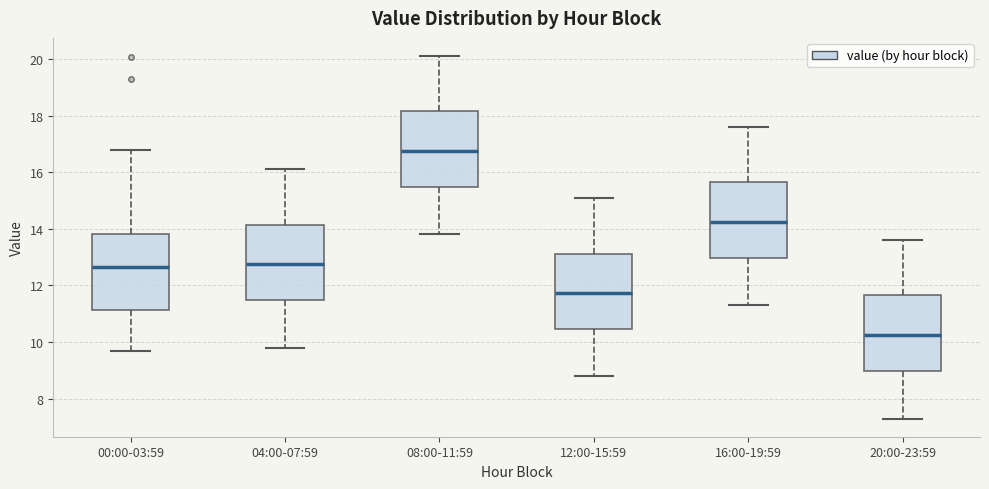

Which box has the highest median line?

08:00-11:59